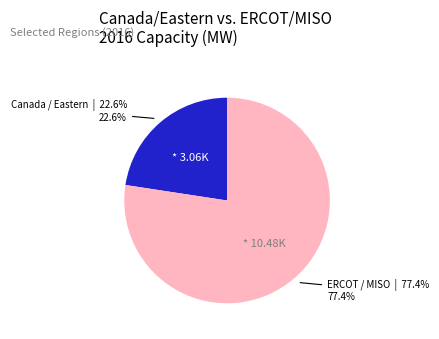

Is there any slice that represents more than half of the pie?

Yes